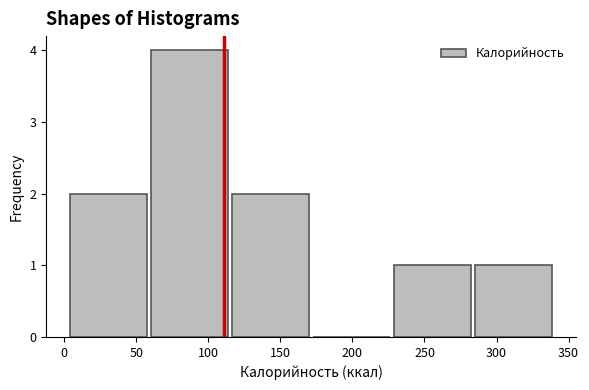

What is the height of the bar covering 5 to 60 on the x-axis? Neither the bar edges nor the heights are printed on the chart, so give them approximately, as read against the axes.

2